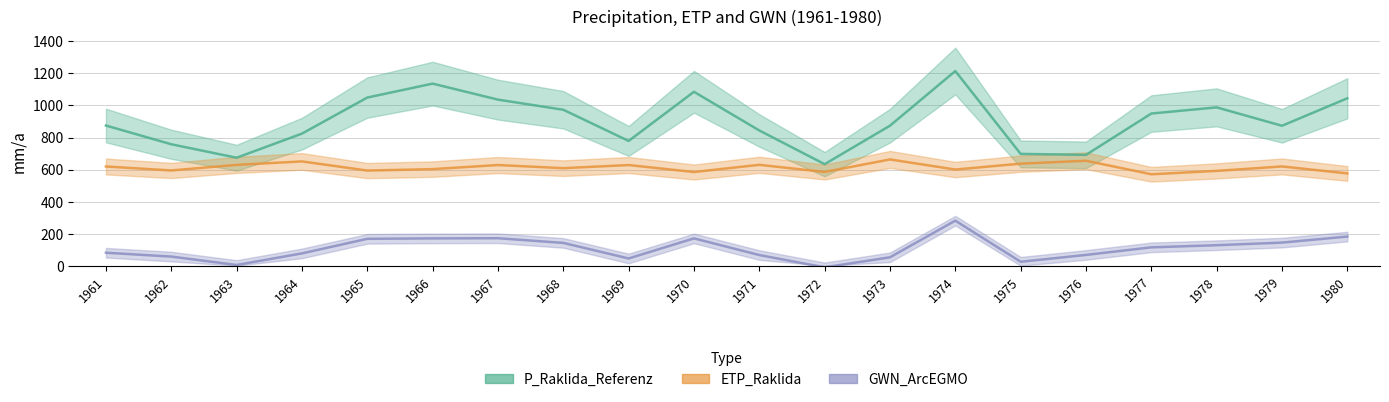

How many interior local peaks does the P_Raklida_Referenz series have?

4